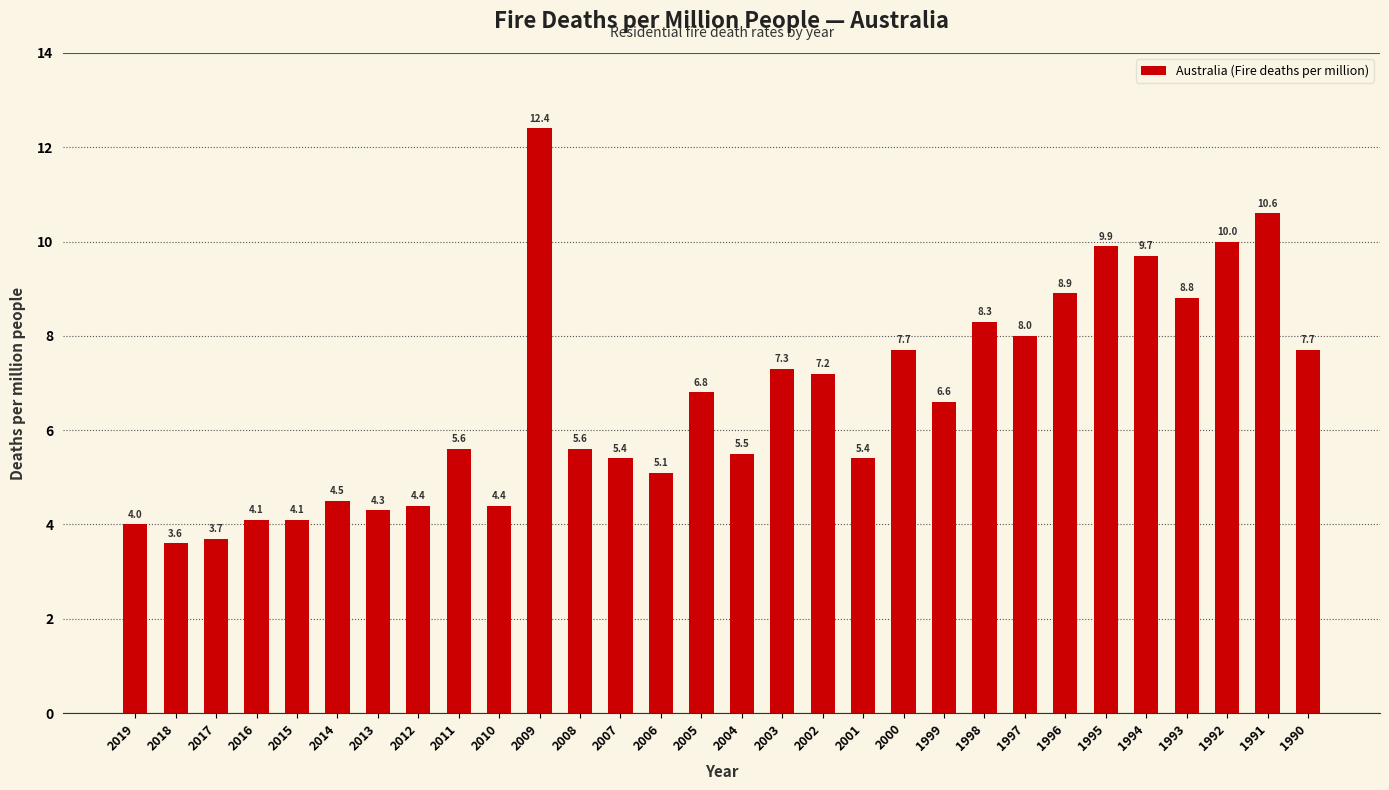

What is the average value?

6.7